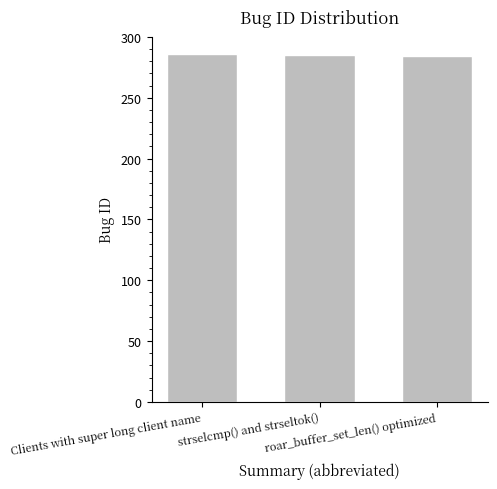

What is the label of the 3rd bar from the right?

Clients with super long client name